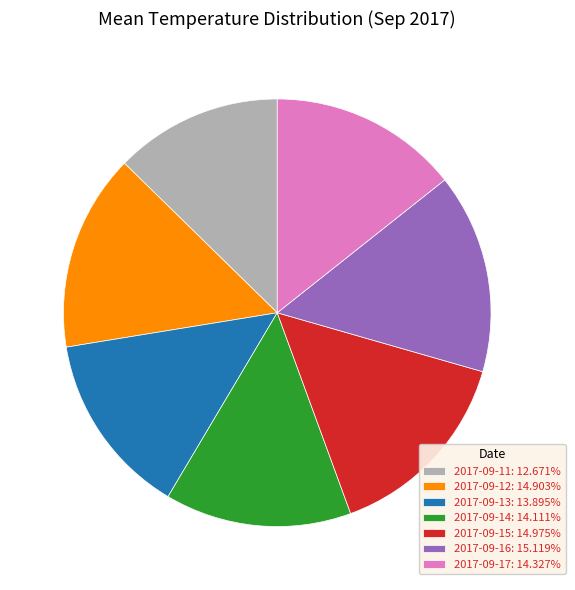

Does 2017-09-15 account for over 50% of the chart?

No